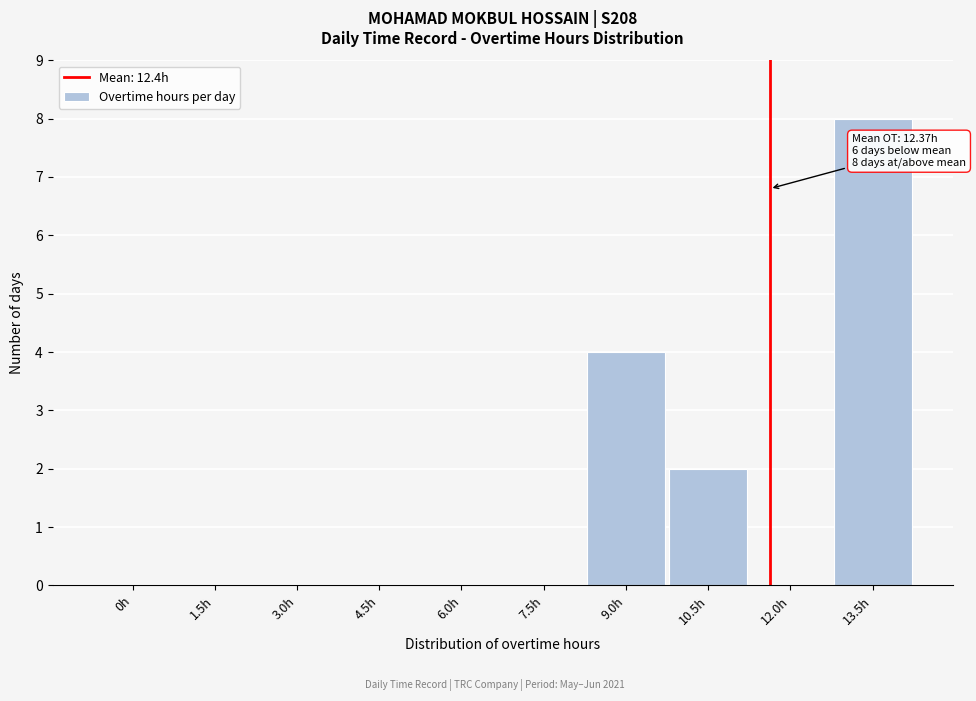

Reading left to right, what are all the values shown in this chart?

0h=0	1.5h=0	3.0h=0	4.5h=0	6.0h=0	7.5h=0	9.0h=4	10.5h=2	12.0h=0	13.5h=8